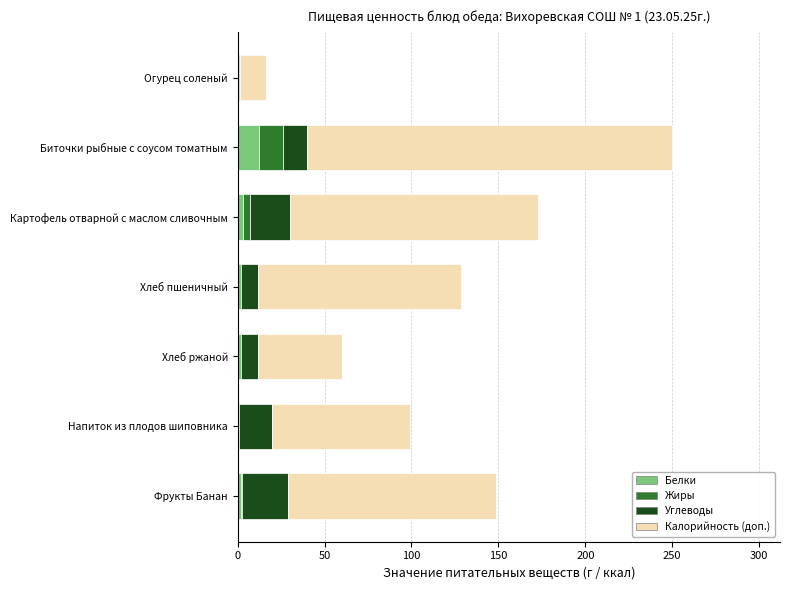

At which category is the sum across all series the highest?

Биточки рыбные с соусом томатным